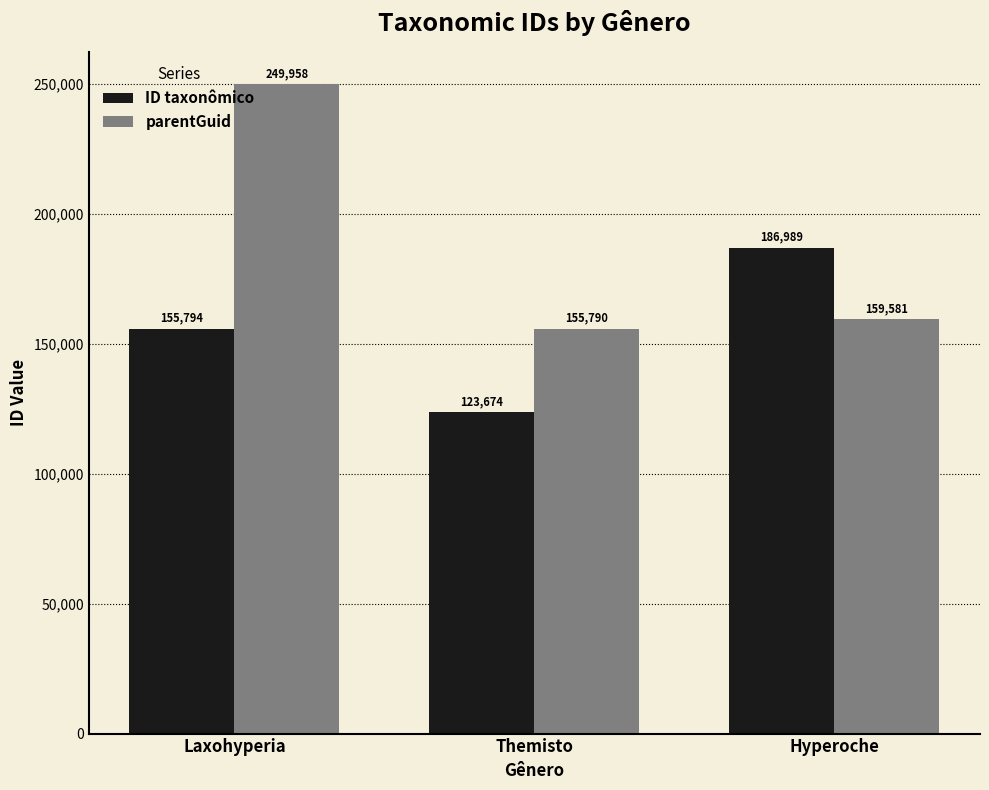

What is the label of the 3rd bar from the left?

Hyperoche